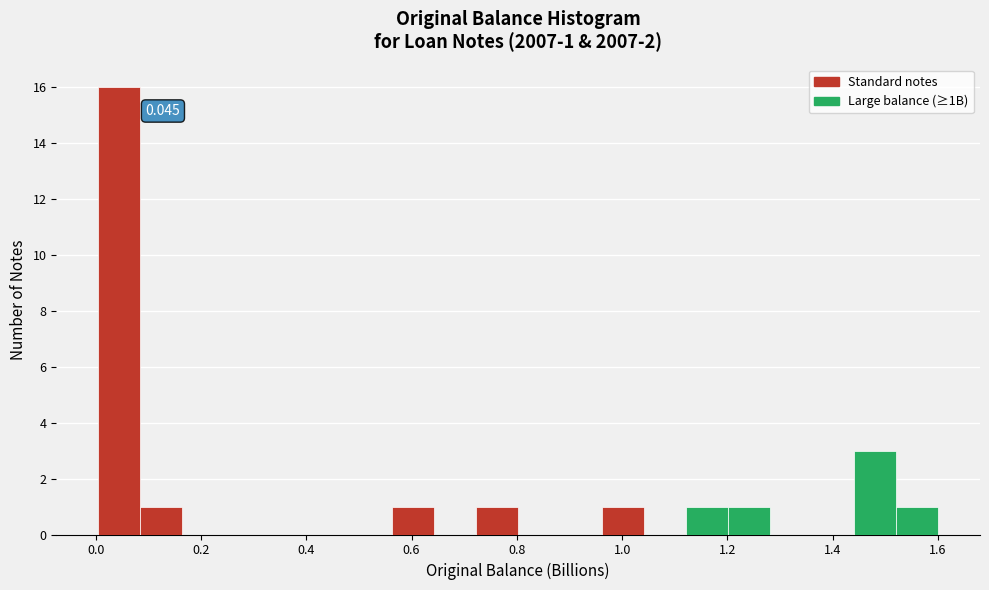

Around what value on the x-axis is the tallest bar? Give the approximate position of its centre, as read against the axis.

0.04